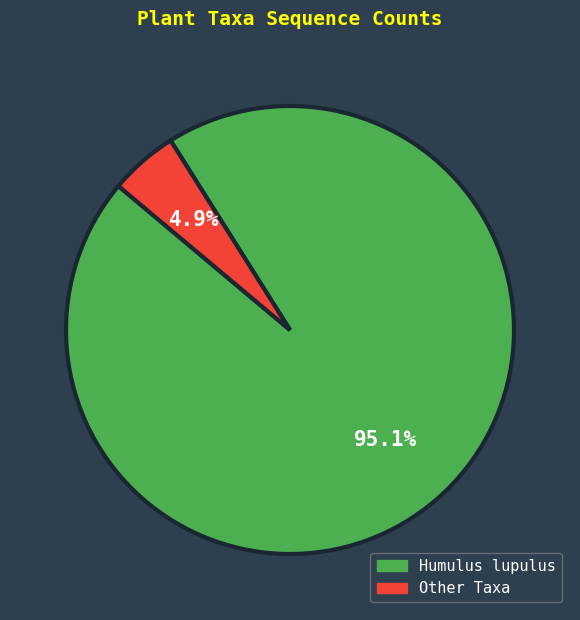

Is there a majority slice in this chart?

Yes